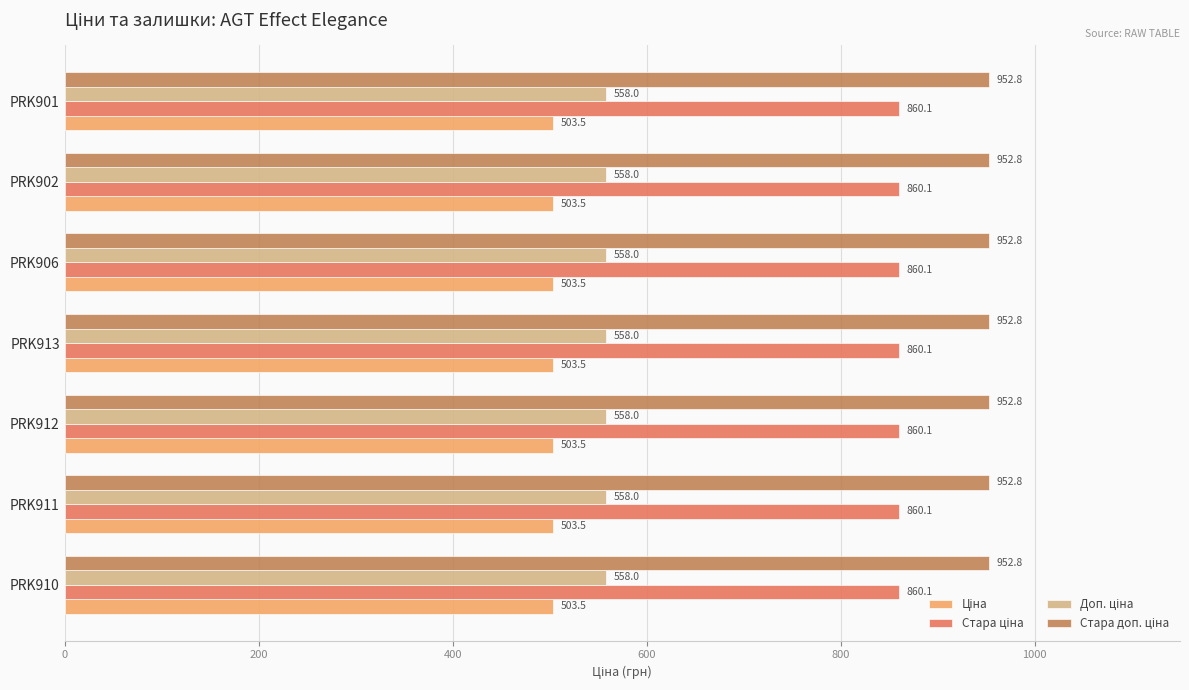

What is the difference between the highest and lowest values at PRK902?

449.3